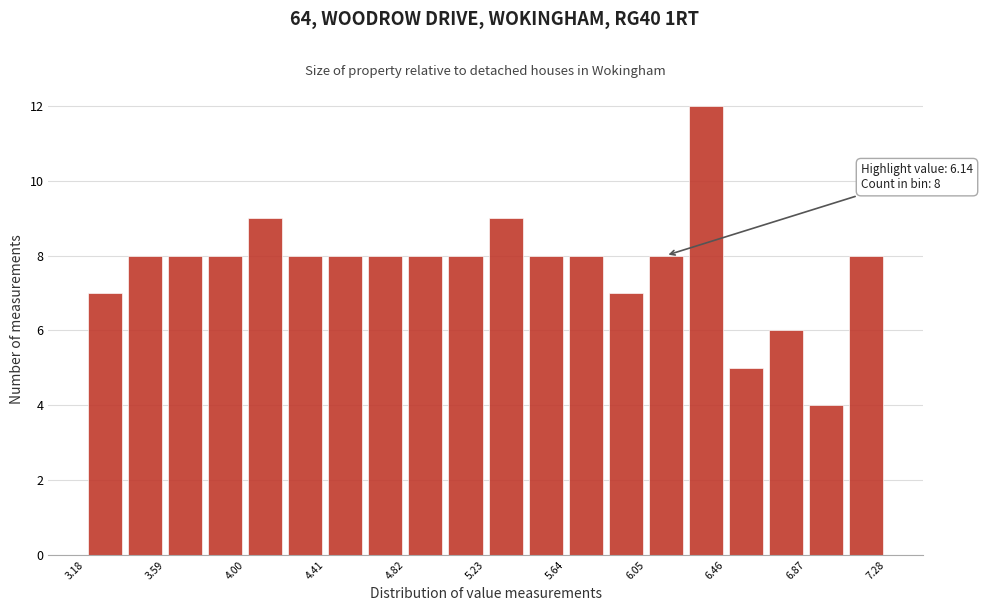

Which range on the x-axis has the tallest bar?

6.255 to 6.460